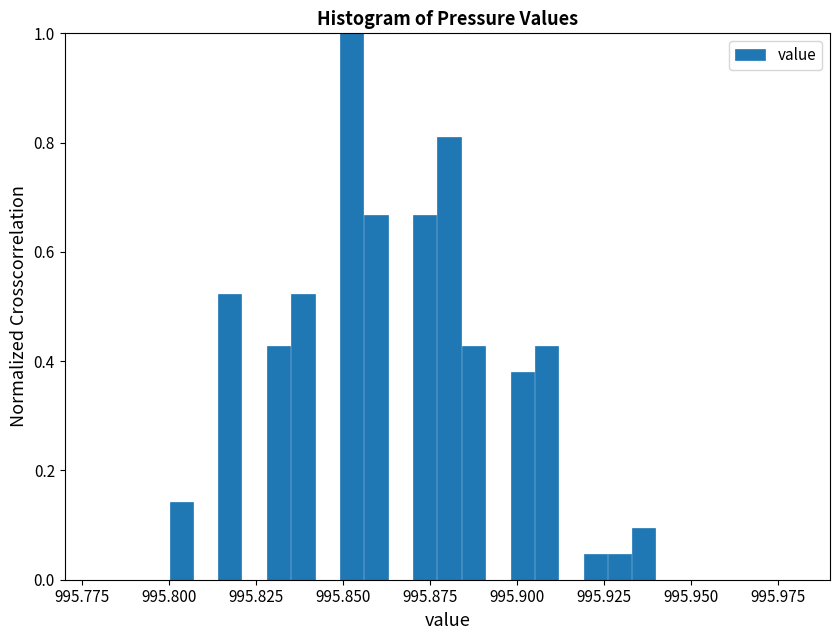

Around what value on the x-axis is the tallest bar? Give the approximate position of its centre, as read against the axis.

995.855